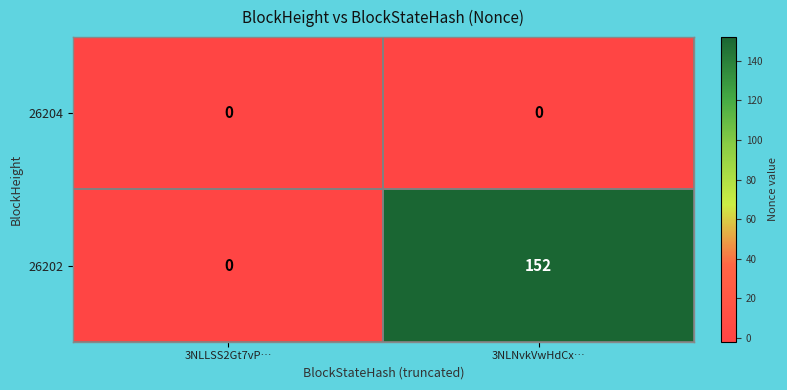

Which series has the largest total across all categories?

26202